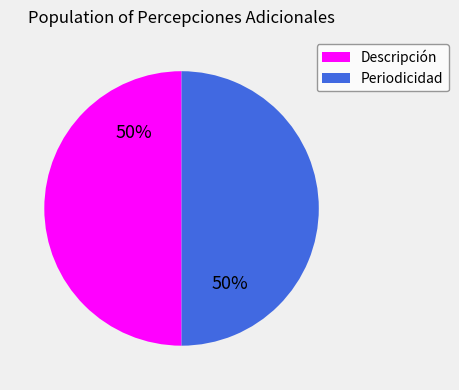

To the nearest percent, what is the average slice percentage?

50%